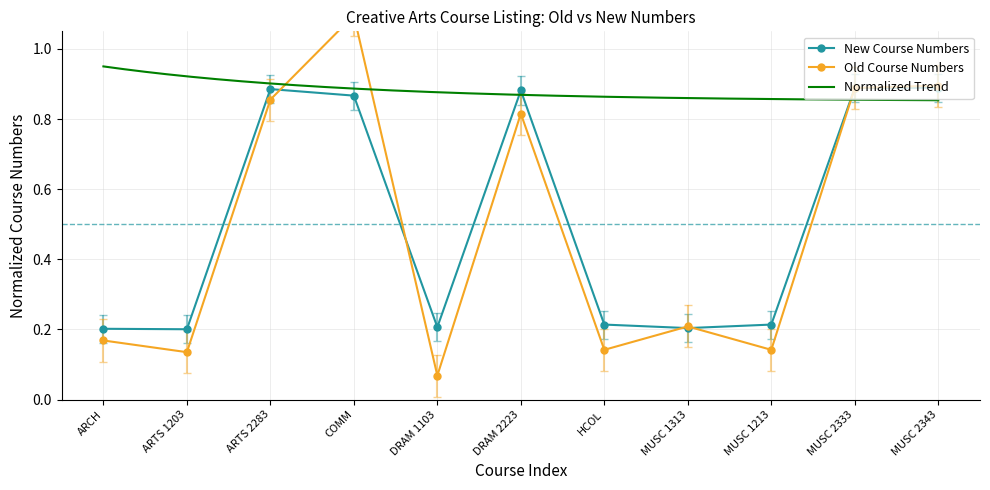

Is it true that New Course Numbers equals 0.2 at ARCH?

True